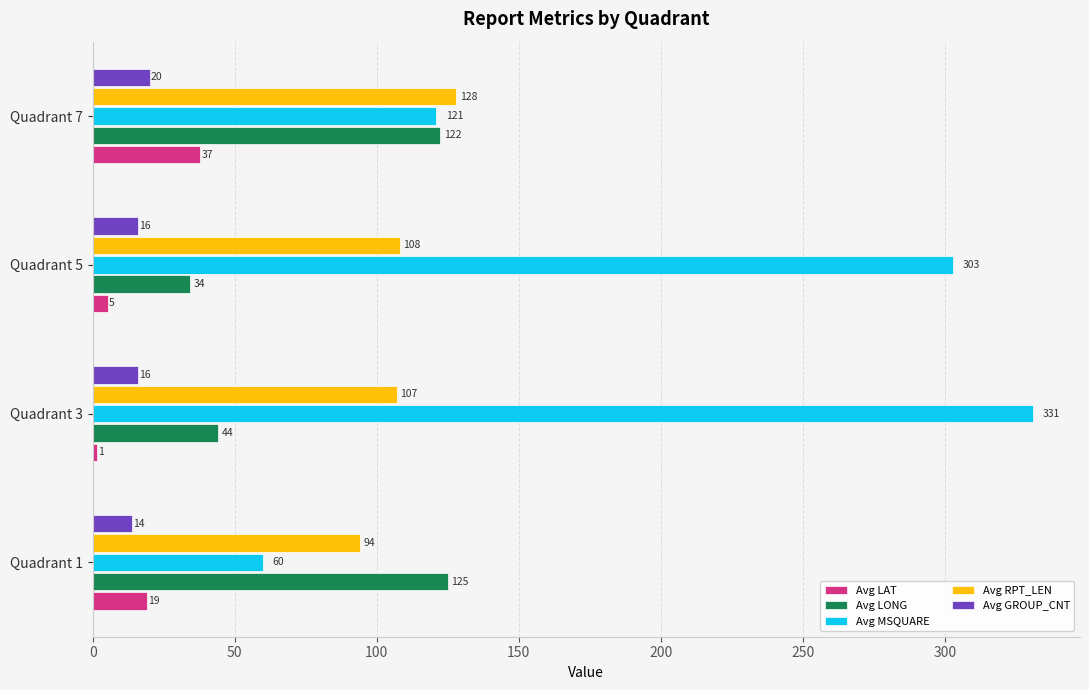

At which category is the sum across all series the highest?

Quadrant 3